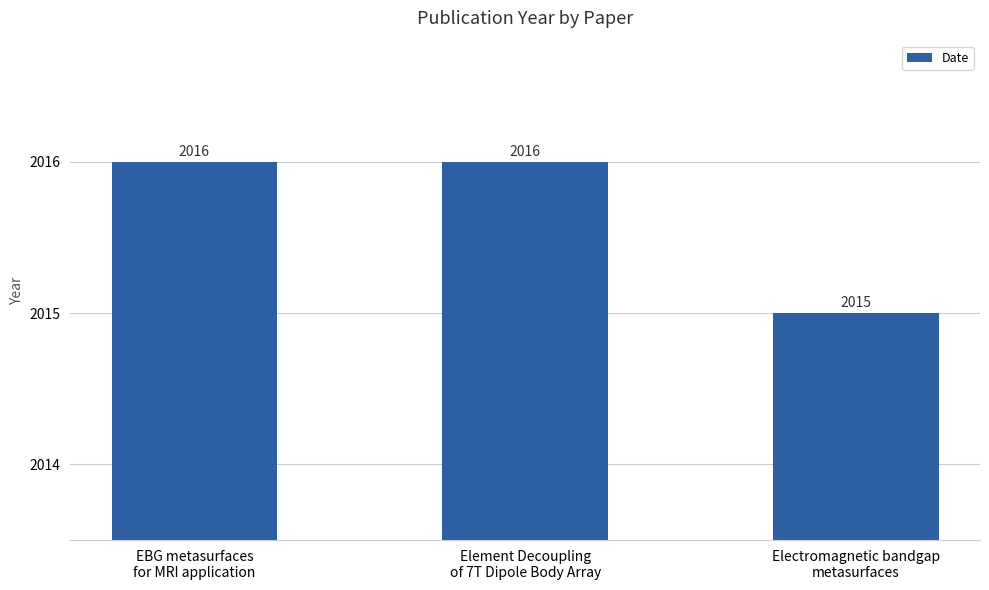

Are the bars horizontal?

No